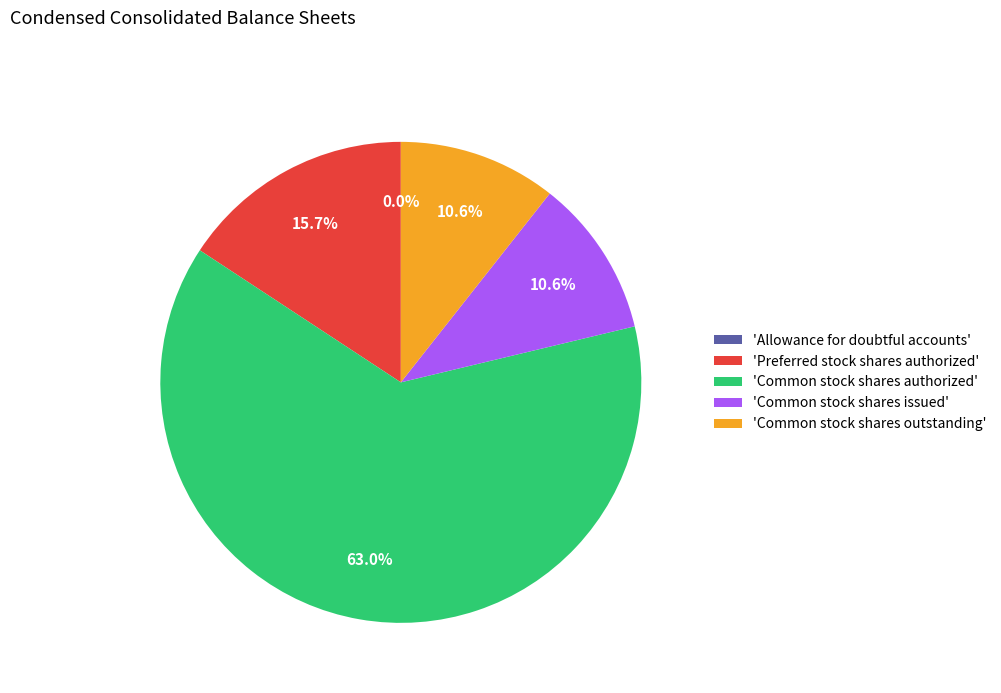

What is the majority slice?

'Common stock shares authorized'